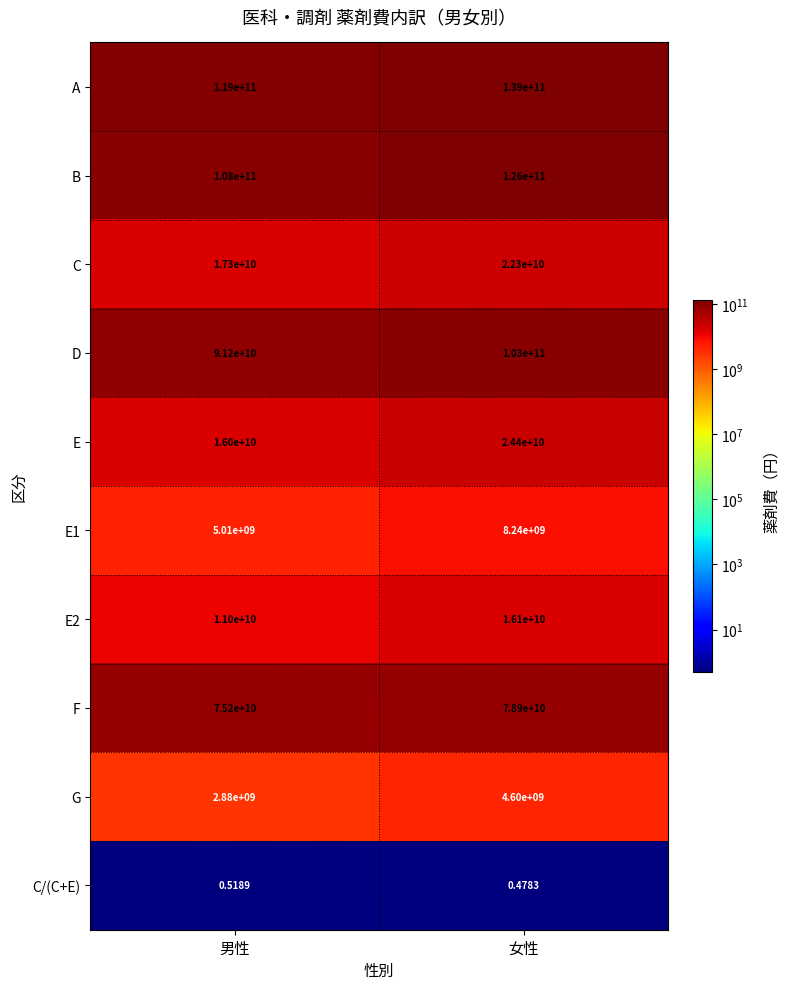

At 男性, list the series in order from largest to smallest.

A, B, D, F, C, E, E2, E1, G, C/(C+E)